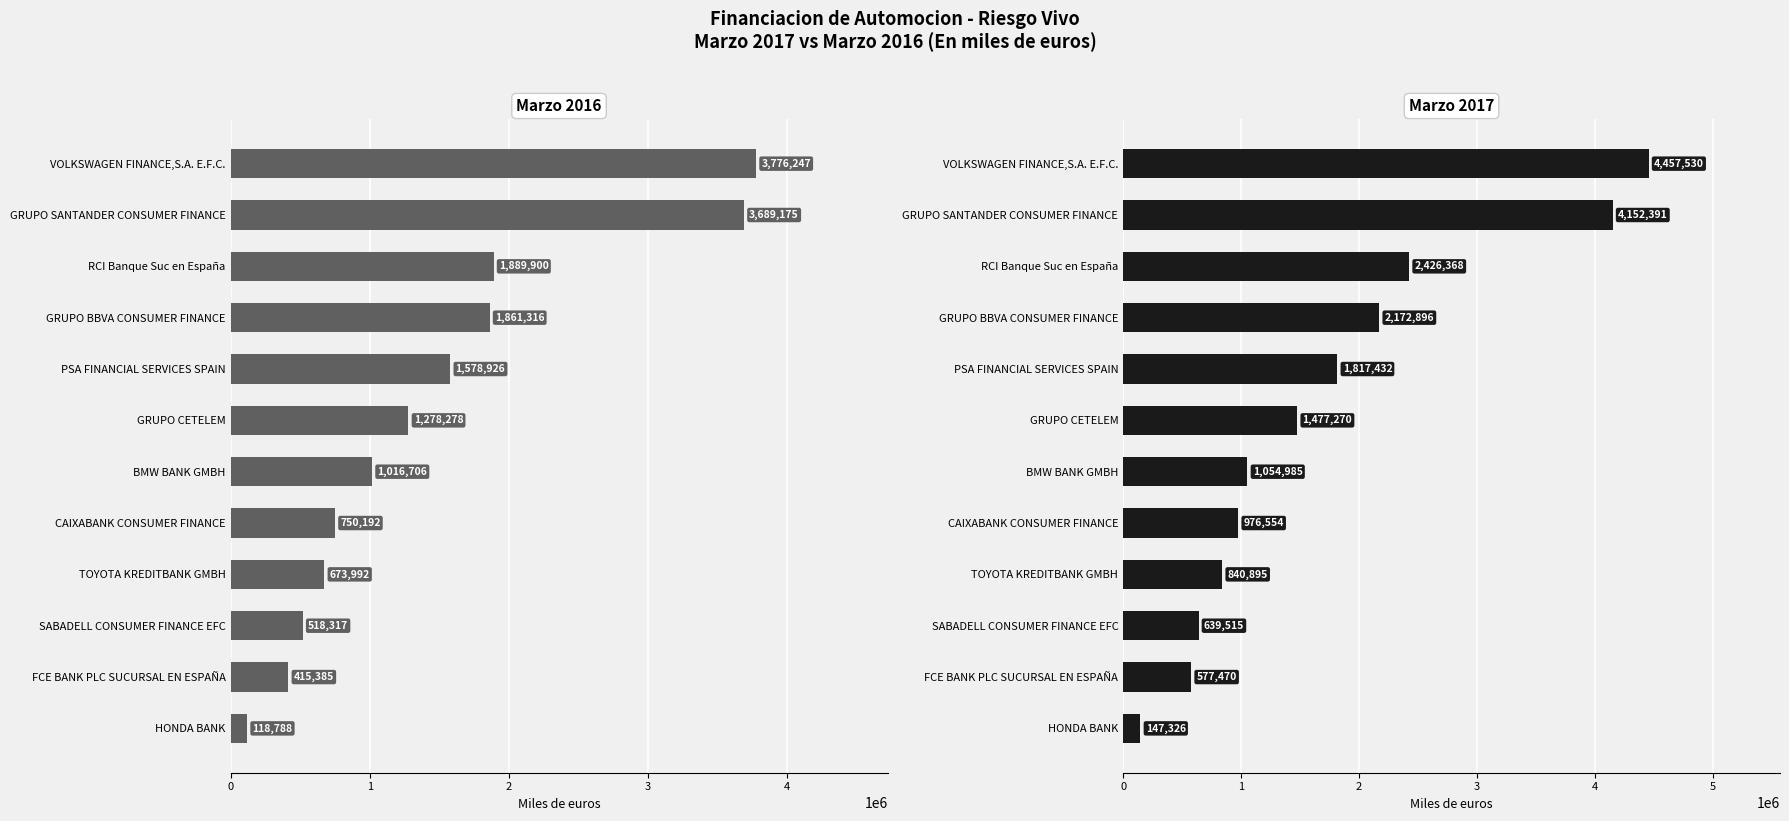

Reading left to right, transcribe all the data shown in this chart.

Marzo 2016: 3776247.1	3689175.5	1889900.7	1861316.2	1578926.2	1278278.2	1016706.6	750192.6	673992.9	518317.1	415385.0	118788.2
Marzo 2017: 4457530.6	4152391.5	2426368.1	2172896.3	1817432.1	1477270.5	1054985.9	976554.4	840895.3	639515.9	577470.0	147326.1